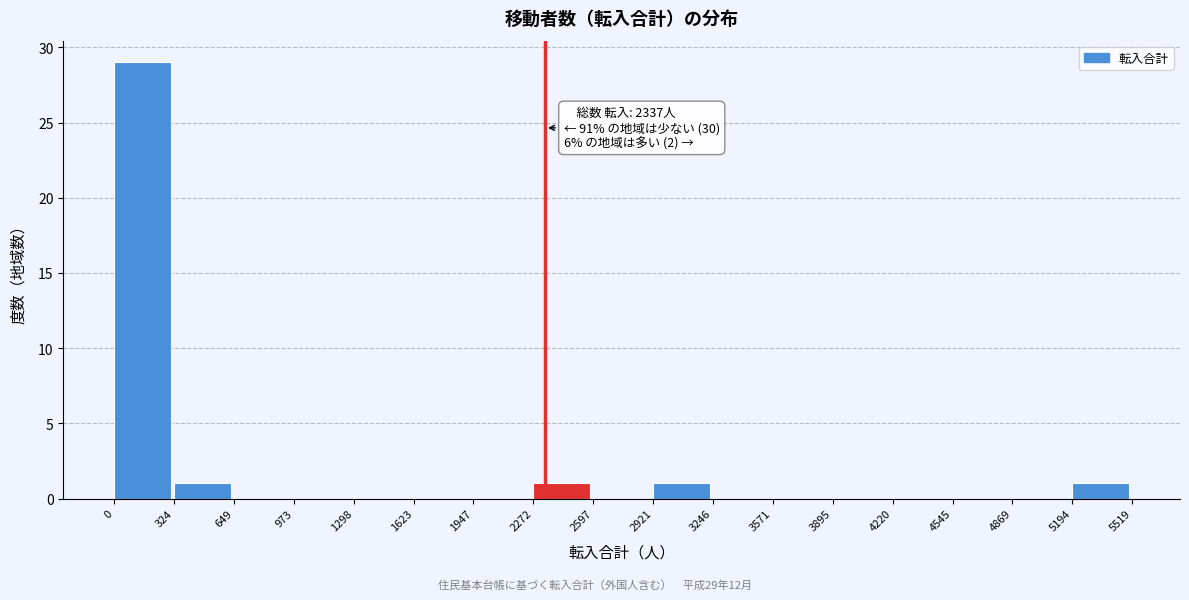

Over which range of the x-axis is the bar tallest?

0 to 324